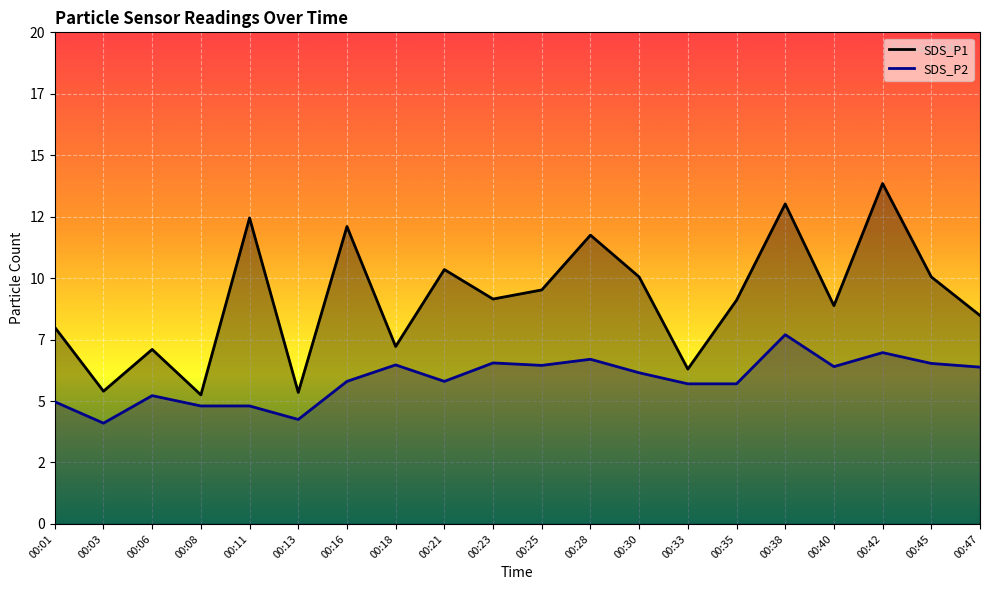

Reading left to right, extract all data points from this chart.

SDS_P1: 8.0	5.4	7.1	5.2	12.4	5.3	12.1	7.2	10.3	9.2	9.5	11.8	10.1	6.3	9.1	13.0	8.9	13.8	10.1	8.5
SDS_P2: 5.0	4.1	5.2	4.8	4.8	4.2	5.8	6.5	5.8	6.5	6.5	6.7	6.2	5.7	5.7	7.7	6.4	7.0	6.5	6.4